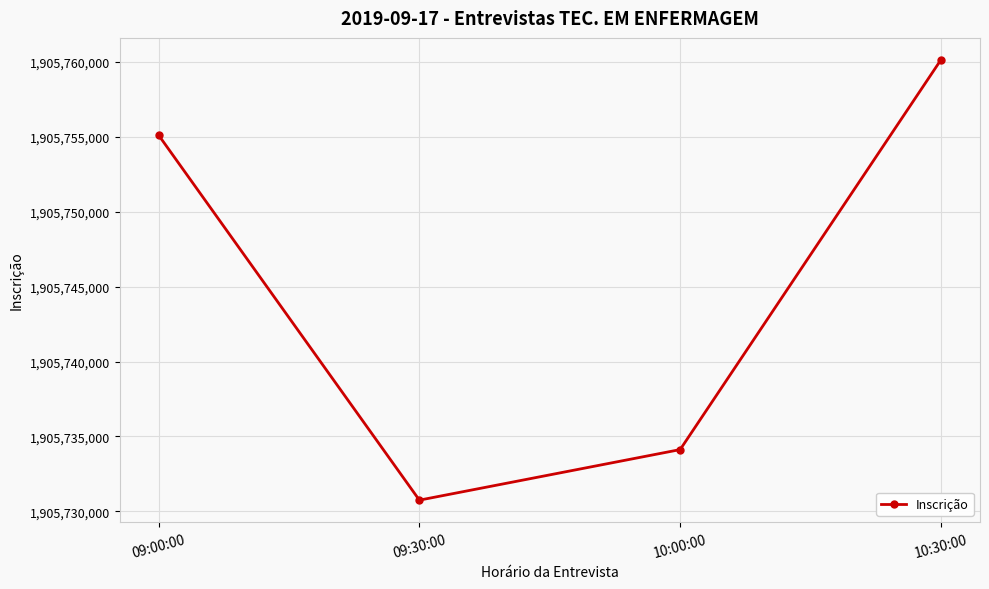

What is the difference between the values at 09:00:00 and 09:30:00?

24358